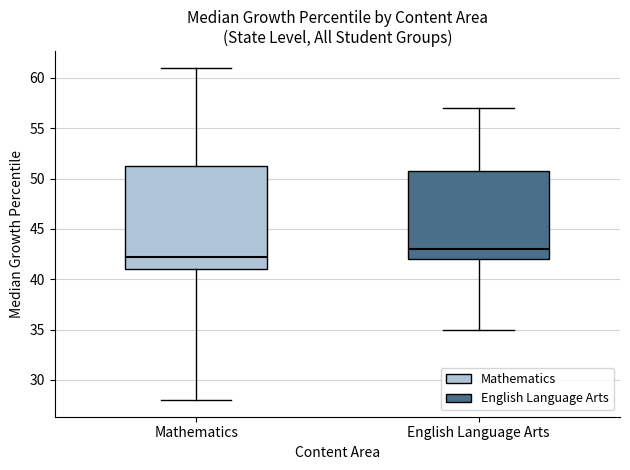

Which box is the tallest, from its lower edge to its upper edge?

Mathematics